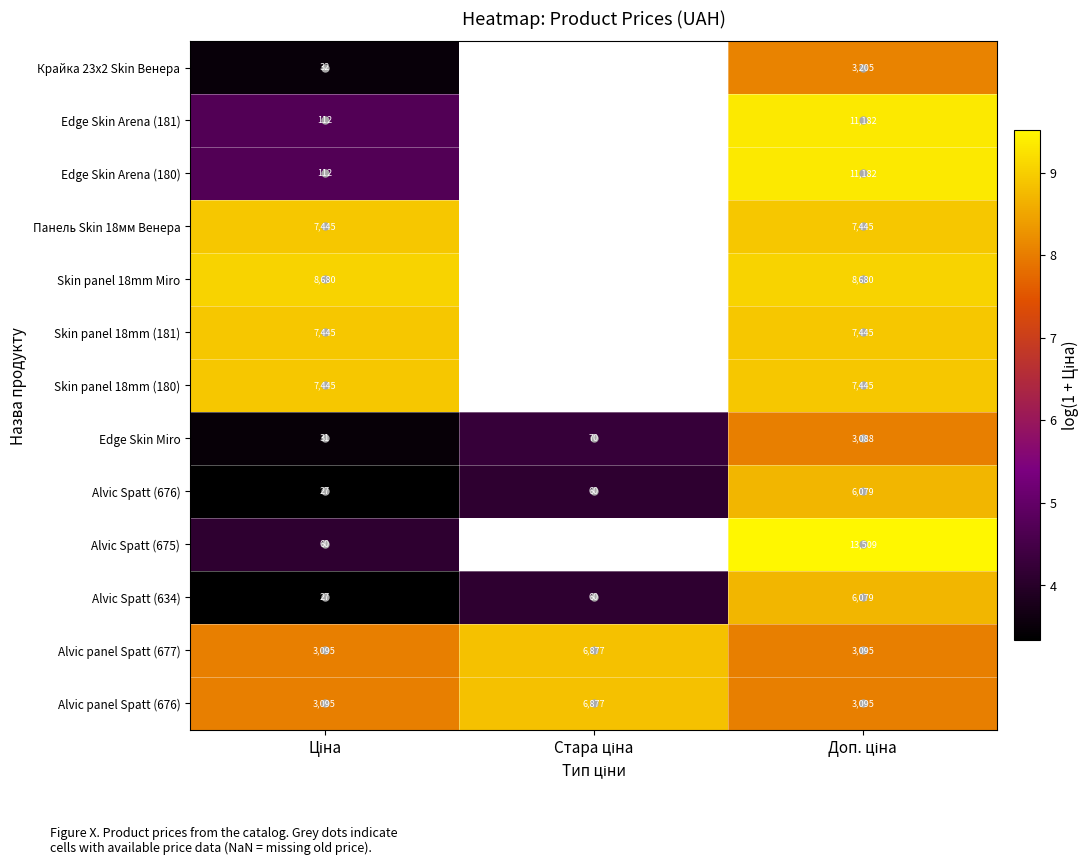

At which category does the chart reach its minimum across all series?

Ціна